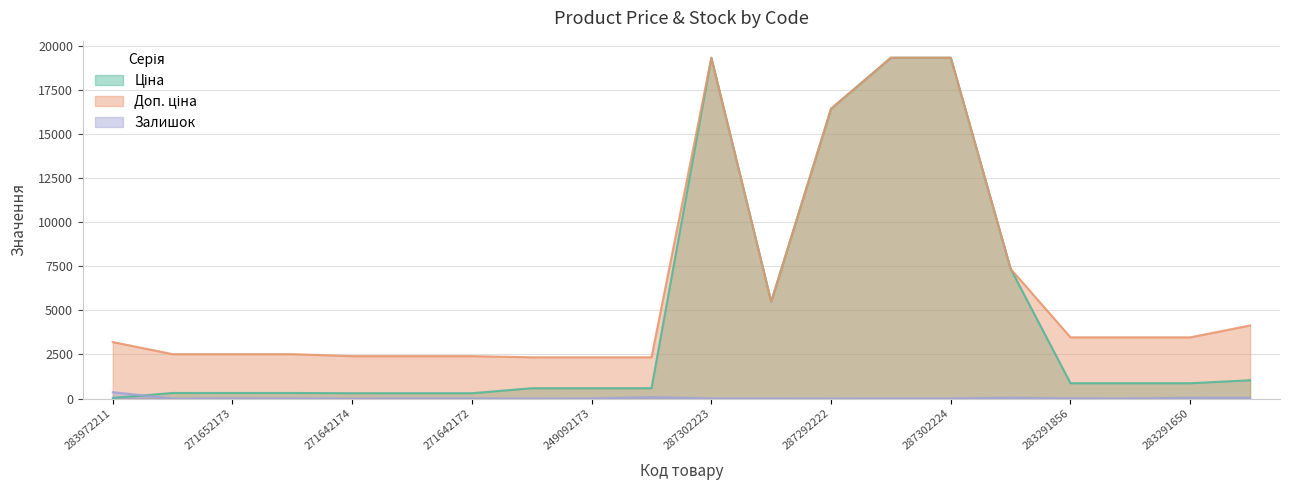

What is the average value of the Доп. ціна series?

6344.5